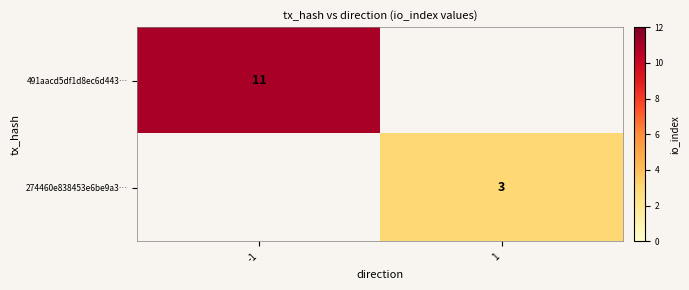

The 491aacd5df1d8ec6d443… series shows 6.5 at -1. True or false?

False